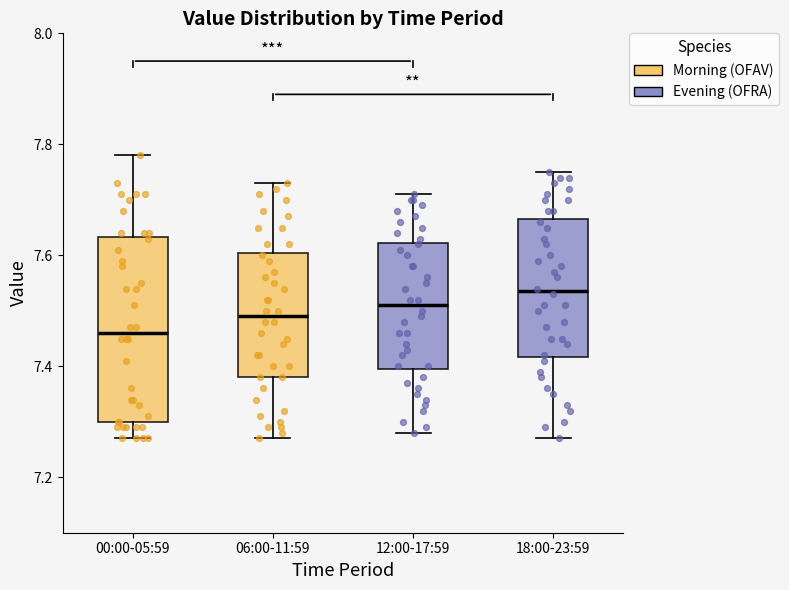

Reading left to right, read every box against the y-axis: the position of its median line, the range the box covers, and the ends of its whiskers. The values are not printed on the chart, so give them approximately, as read against the axis.

00:00-05:59: median 7.46, box 7.30 to 7.64, whiskers 7.28 to 7.78
06:00-11:59: median 7.50, box 7.38 to 7.60, whiskers 7.28 to 7.74
12:00-17:59: median 7.52, box 7.40 to 7.62, whiskers 7.28 to 7.72
18:00-23:59: median 7.54, box 7.42 to 7.66, whiskers 7.28 to 7.76